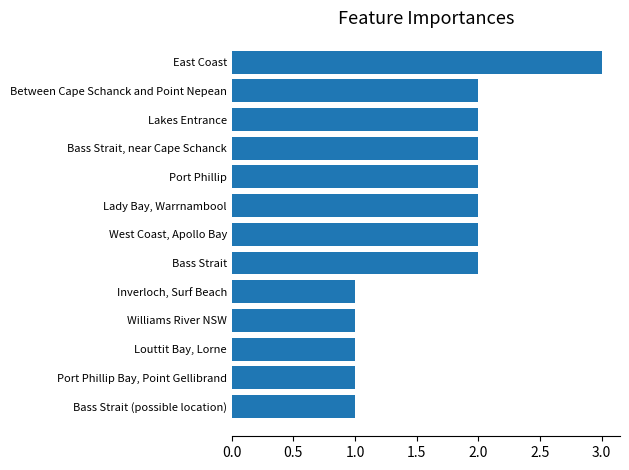

Is it true that the value at Between Cape Schanck and Point Nepean is 2?

True